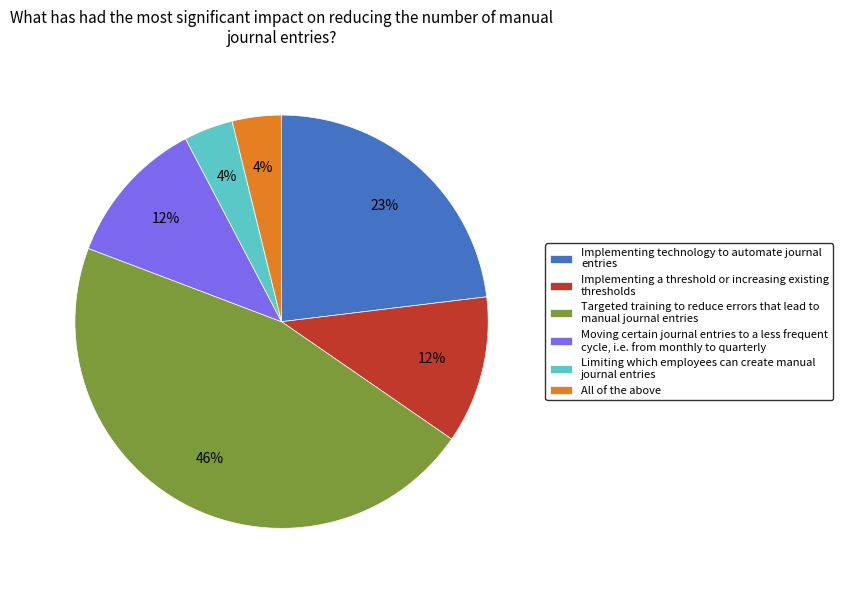

True or false: Limiting which employees can create manual journal entries accounts for 4% of the total.

True